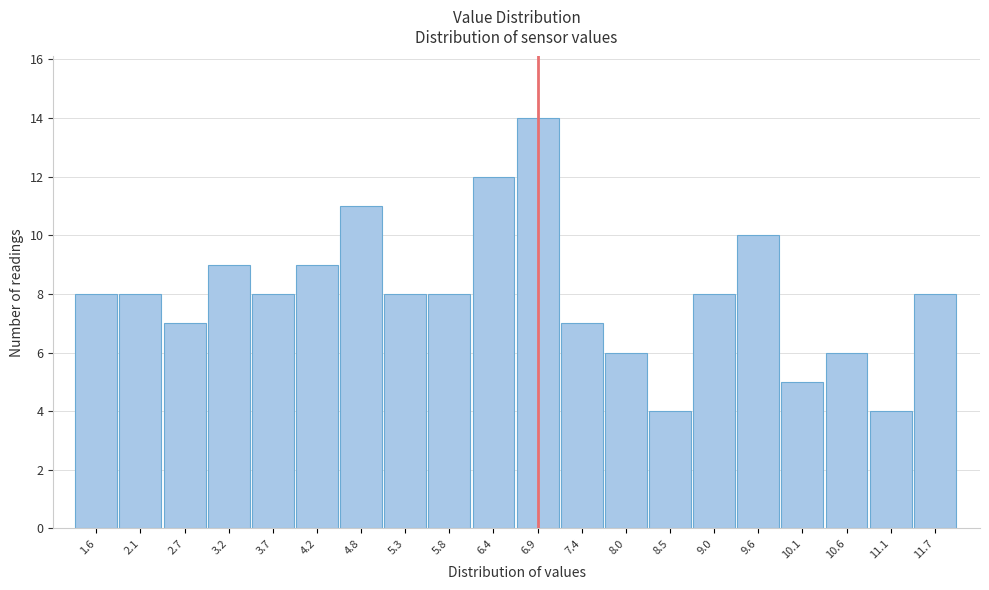

Reading left to right, what are all the values shown in this chart?

1.6=8	2.1=8	2.7=7	3.2=9	3.7=8	4.2=9	4.8=11	5.3=8	5.8=8	6.4=12	6.9=14	7.4=7	8.0=6	8.5=4	9.0=8	9.6=10	10.1=5	10.6=6	11.1=4	11.7=8